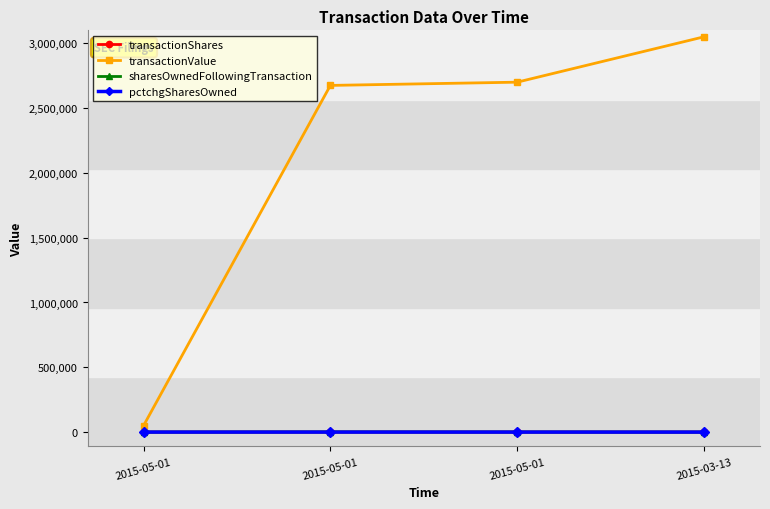

How many categories are shown in the chart?

4